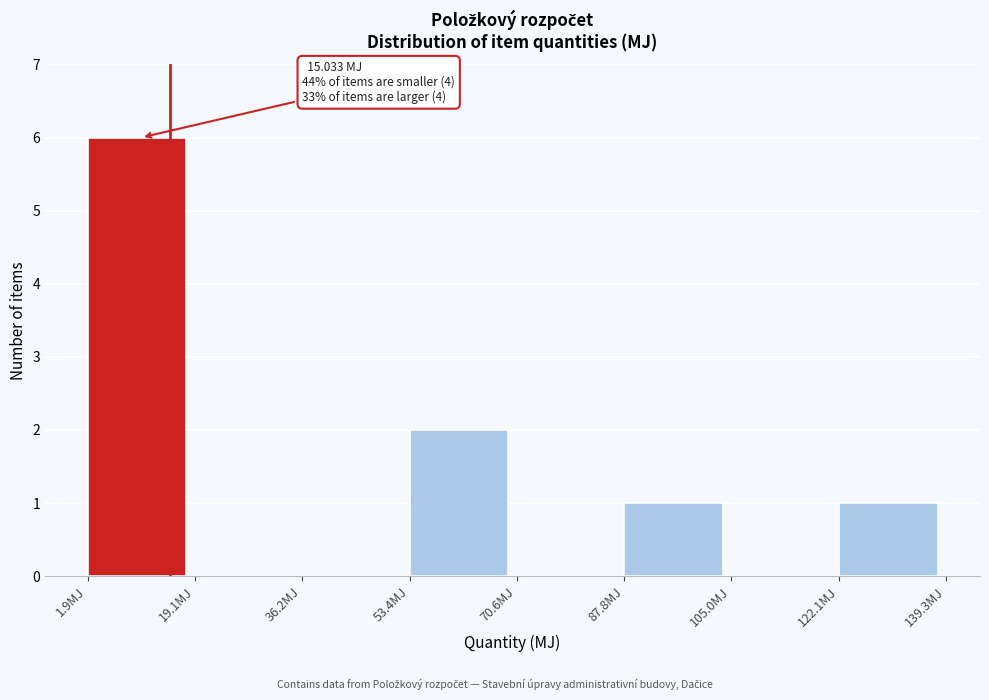

Over which range of the x-axis is the bar tallest?

2 to 20